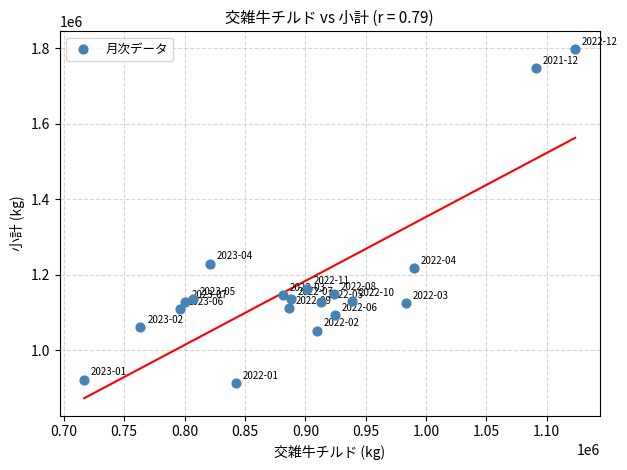

What is the range of Y values (max minus min)?

885629